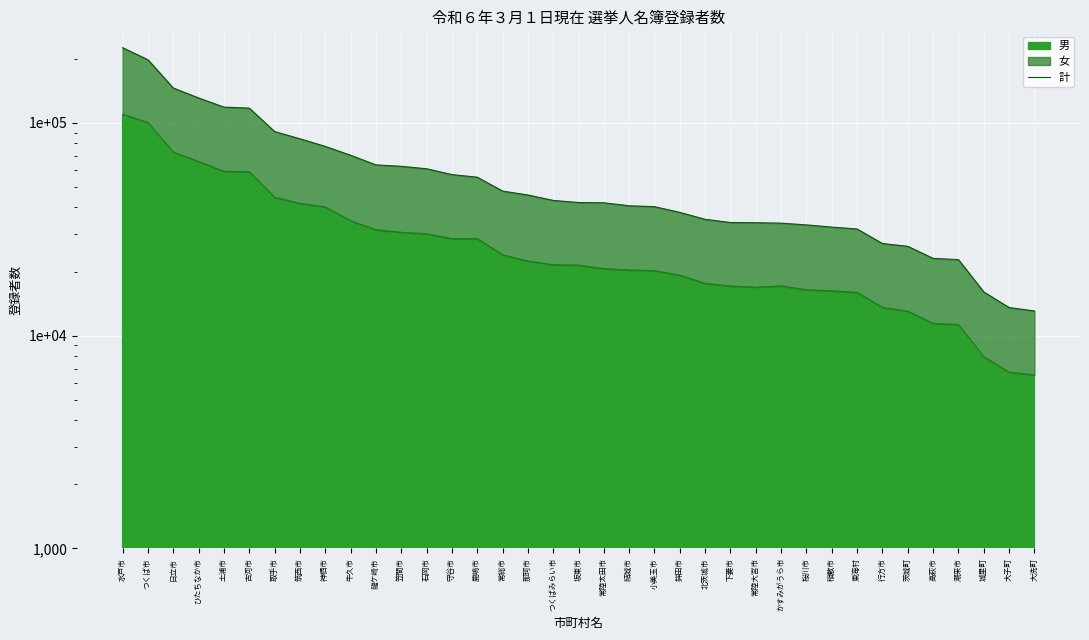

Reading right to left, extract all data points from this chart.

13051	13539	16033	22752	23048	26272	27076	31674	32340	33119	33748	33910	33996	35175	37915	40344	40727	42070	42193	43166	45772	47754	55496	57085	60798	62449	63390	70373	77439	84104	90960	117171	118449	130800	145698	197773	225330